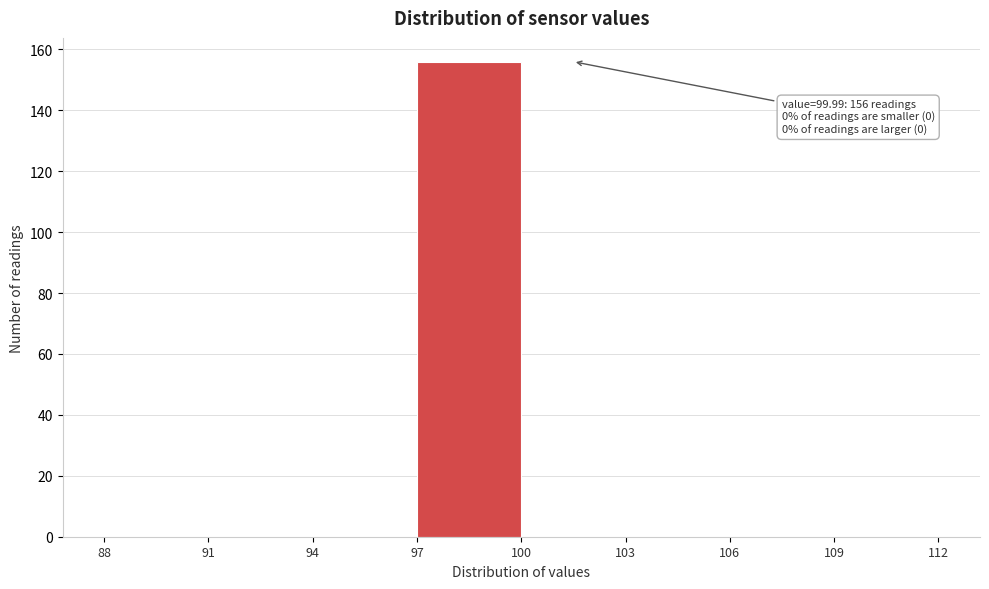

Which range on the x-axis has the tallest bar?

97 to 100